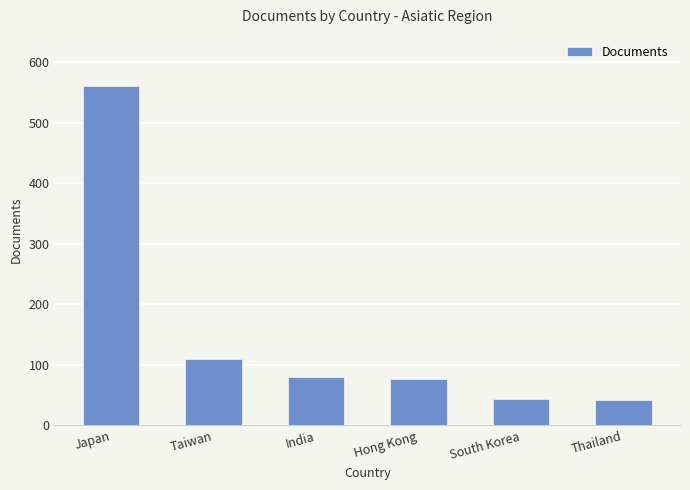

Which has a higher value, India or Japan?

Japan